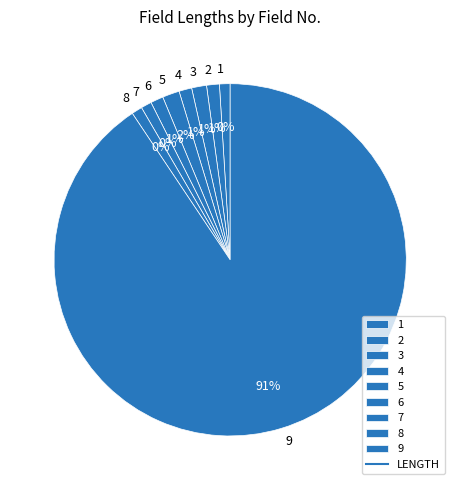

Combined, do 1 and 6 account for over 50%?

No